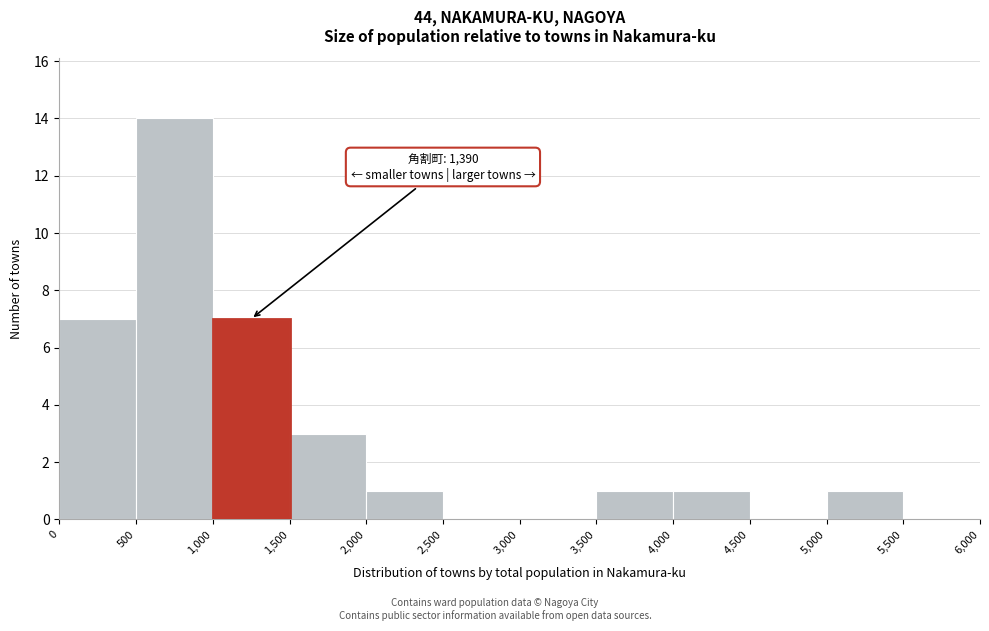

Which range on the x-axis has the tallest bar?

500 to 1,000